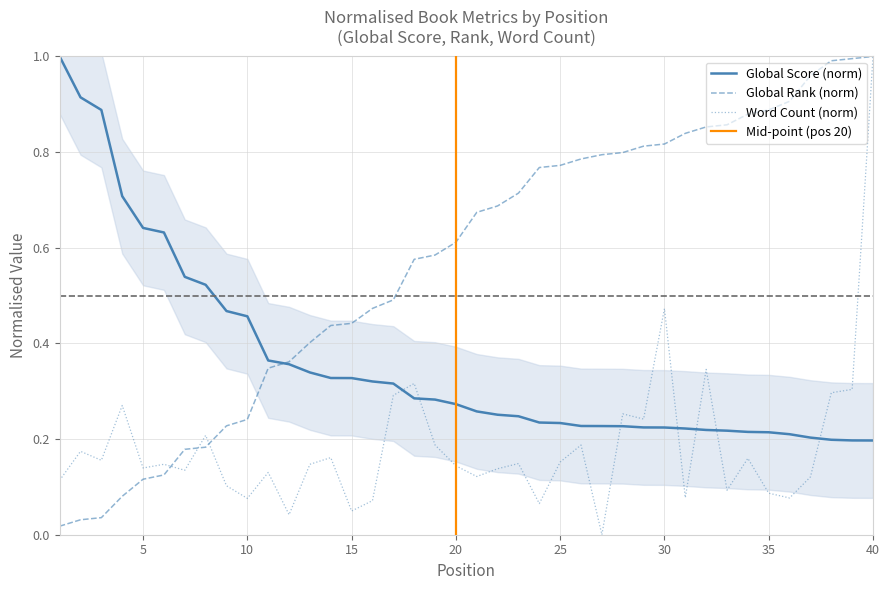

Between which two adjacent categories do Word Count and Global Rank first intersect?

6 and 7